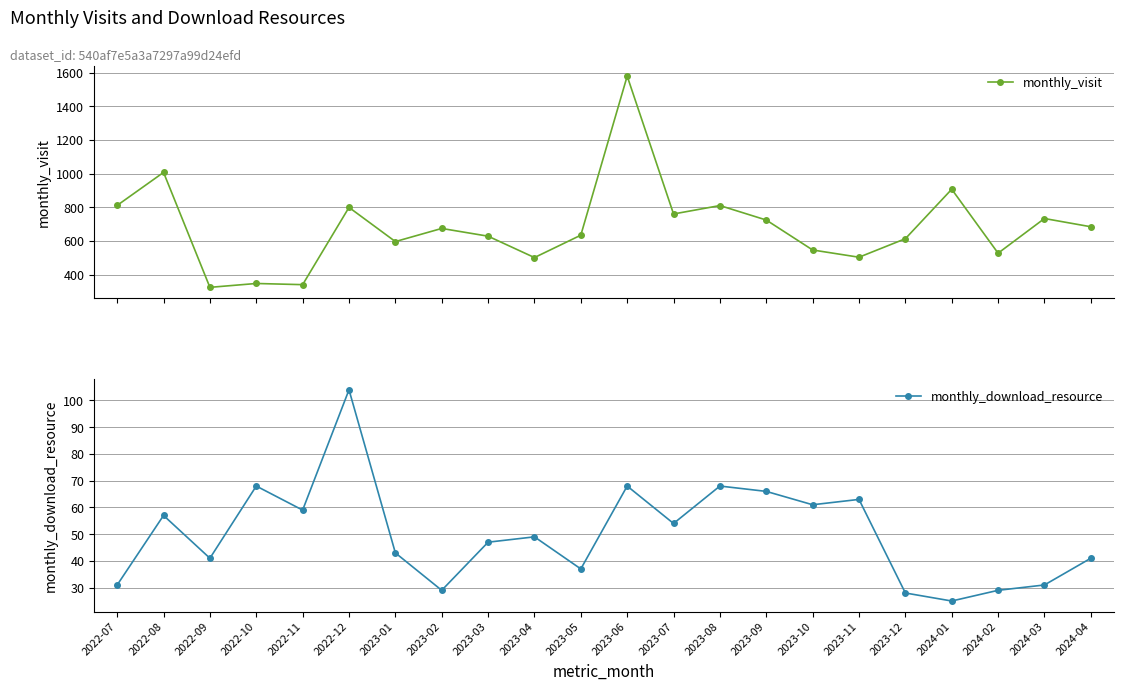

True or false: monthly_download_resource has more than 0 points higher than both neighbors.

True